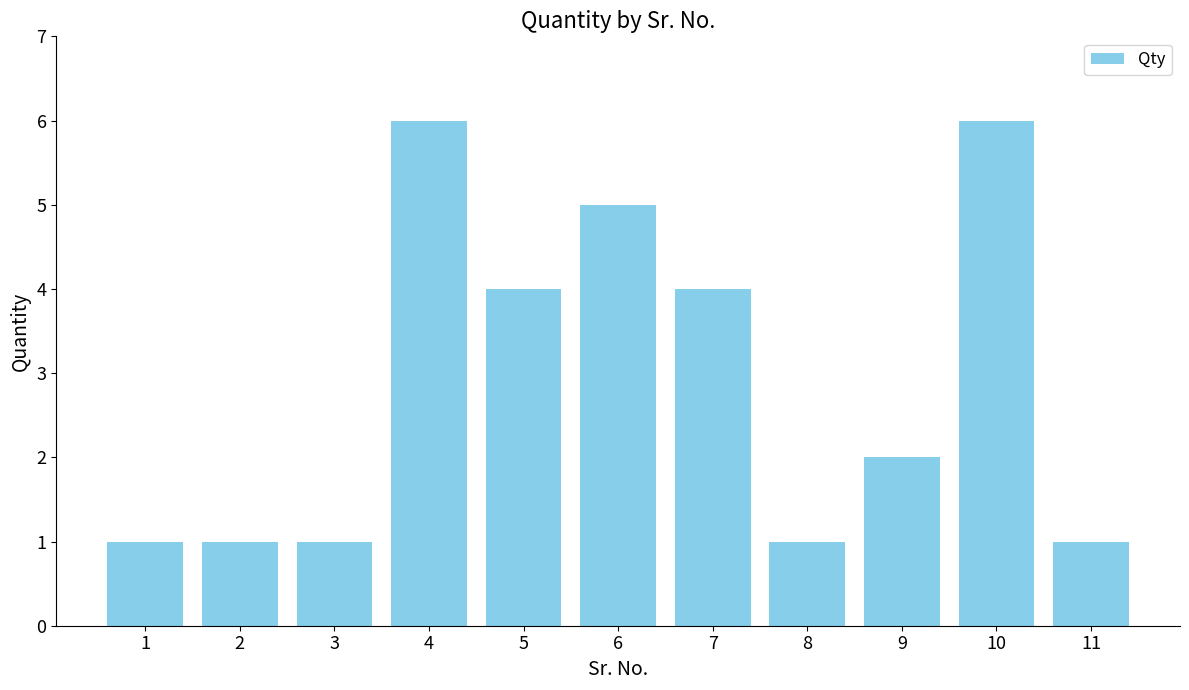

Reading right to left, list all the values displayed in this chart.

11=1	10=6	9=2	8=1	7=4	6=5	5=4	4=6	3=1	2=1	1=1